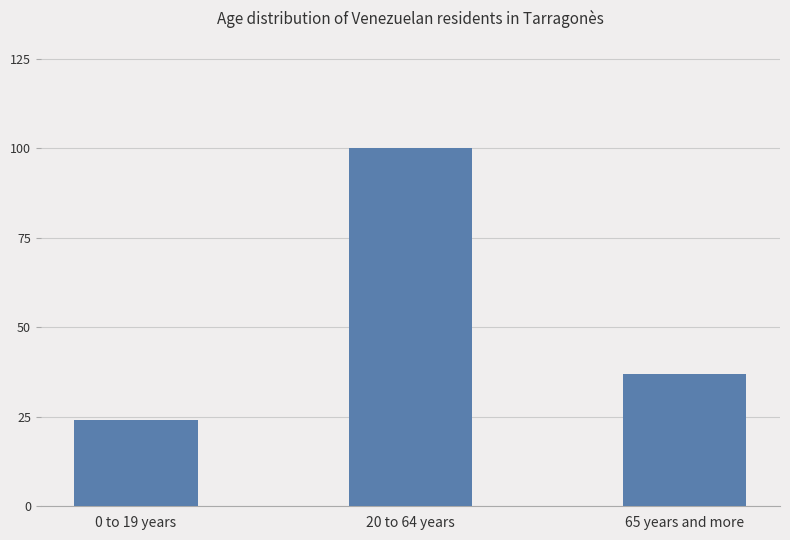

List the labels in order of value, smallest first.

0 to 19 years, 65 years and more, 20 to 64 years